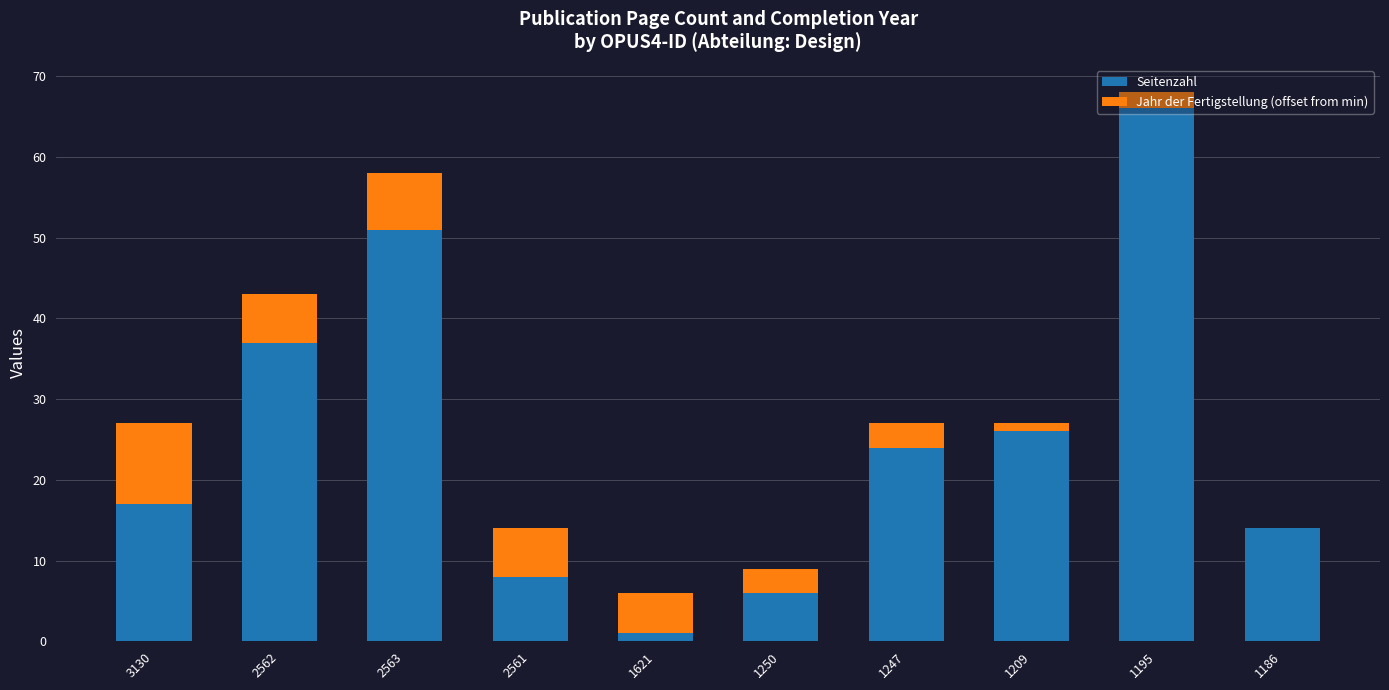

The Seitenzahl series shows 10 at 1250. True or false?

False